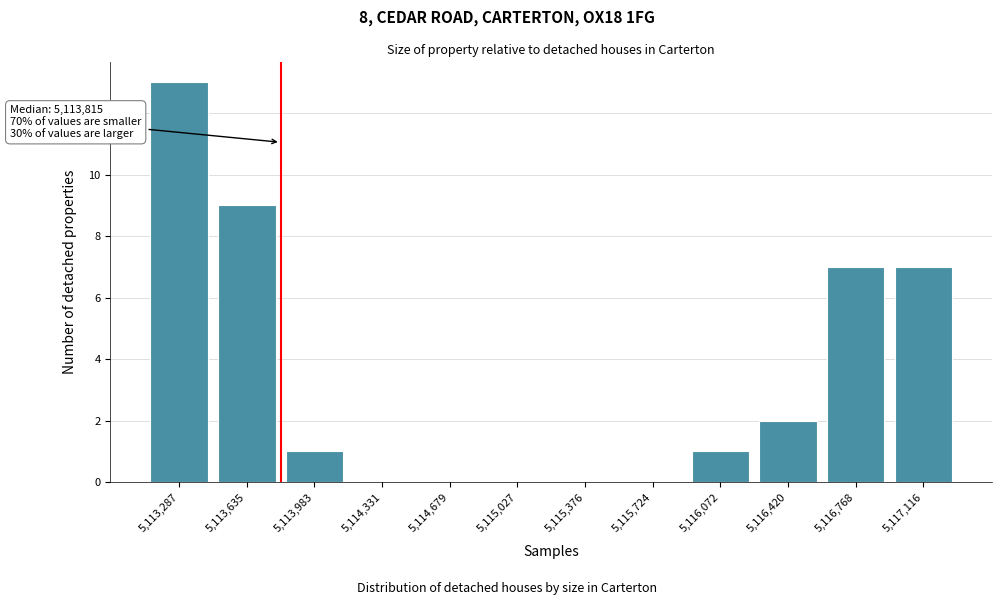

Reading left to right, transcribe all the data shown in this chart.

5,113,287=13	5,113,635=9	5,113,983=1	5,114,331=0	5,114,679=0	5,115,027=0	5,115,376=0	5,115,724=0	5,116,072=1	5,116,420=2	5,116,768=7	5,117,116=7